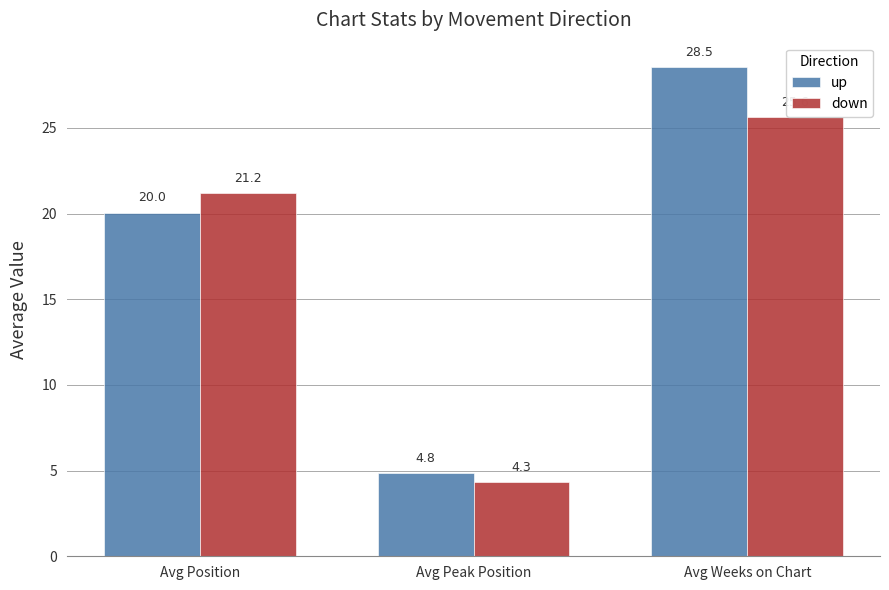

How many groups of bars are there?

3